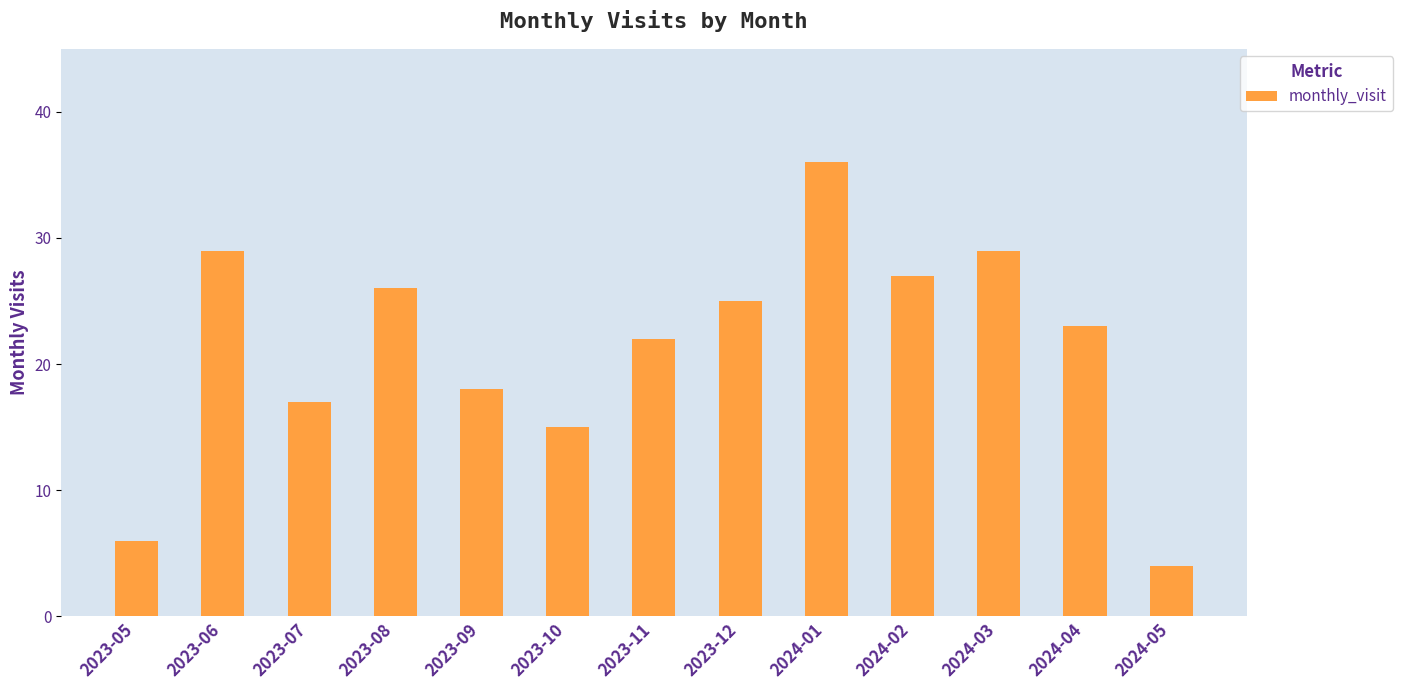

What is the change in value from 2023-06 to 2023-10?

-14